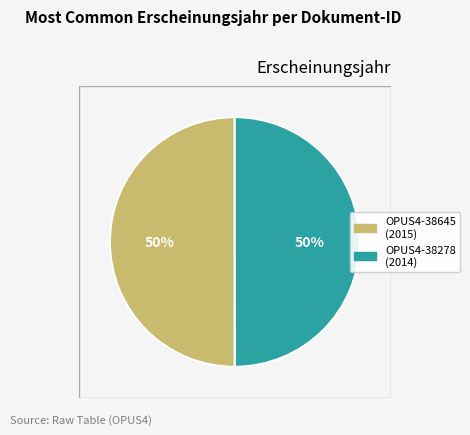

To the nearest percent, what is the average slice percentage?

50%